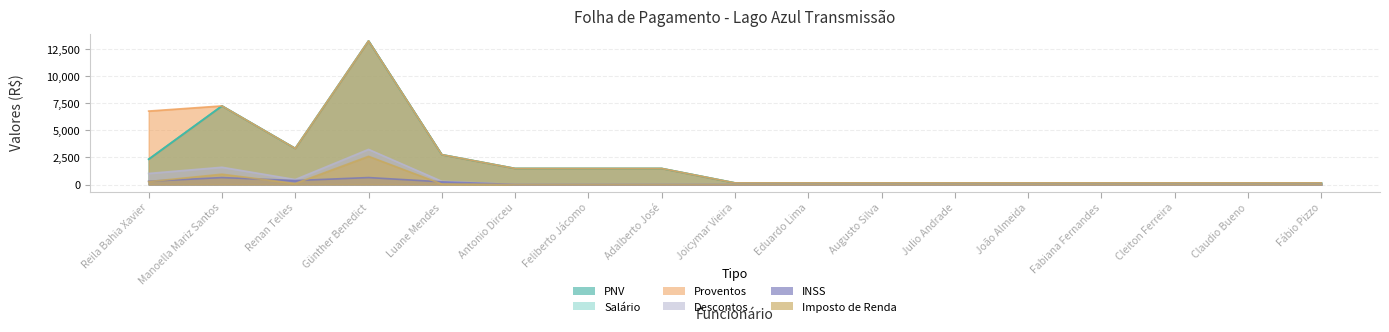

What are all the series names shown in the legend?

PNV, SALARIO, PROVENTOS, DESCONTOS, INSS, IMPOSTO_RENDA